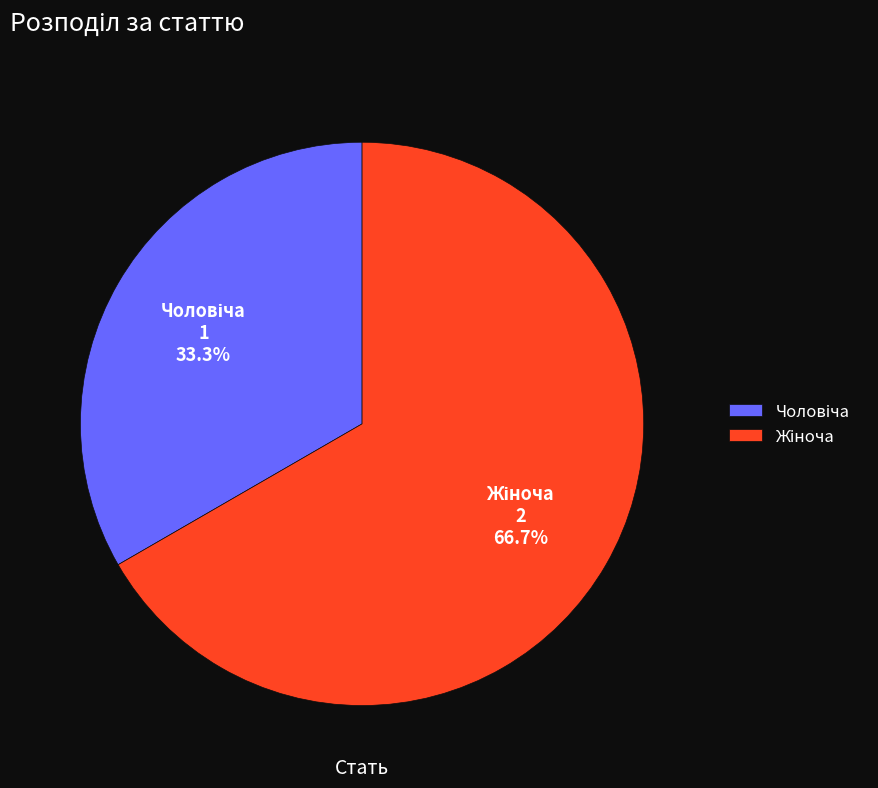

Does any single category account for the majority?

Yes